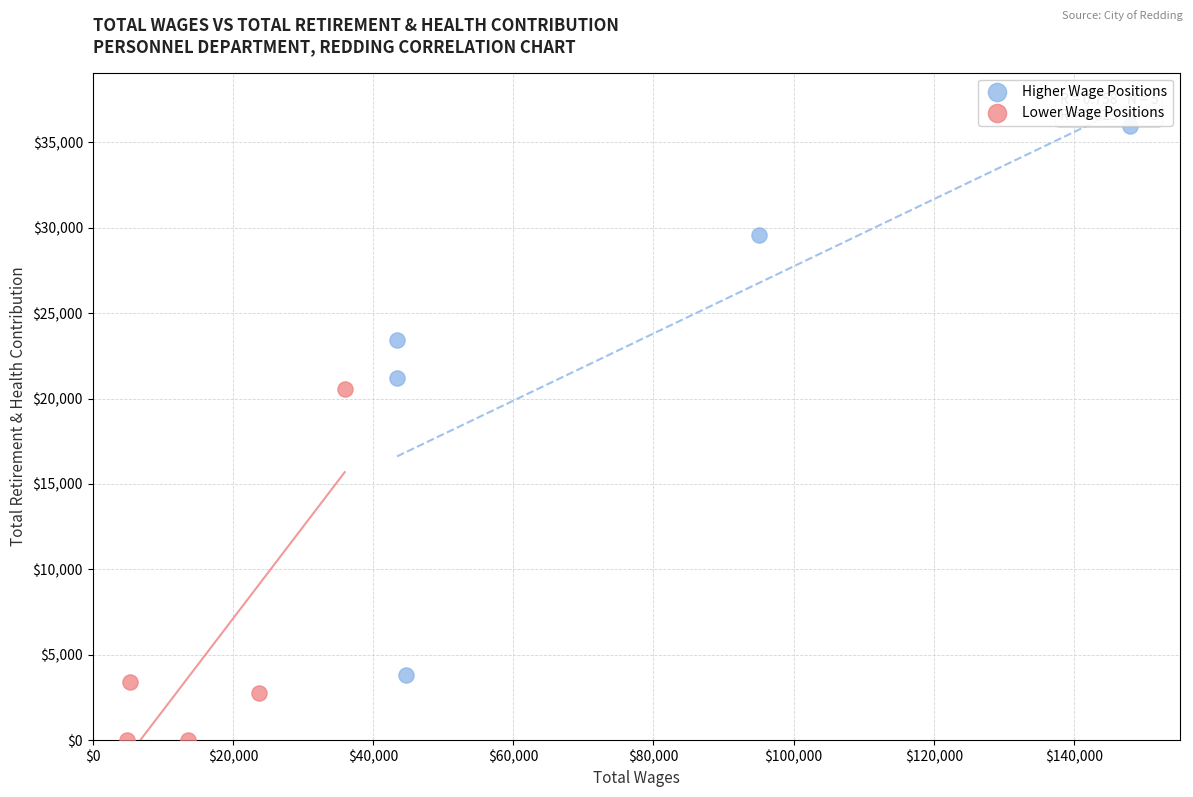

Which series contains the highest Y value?

Higher Wage Positions